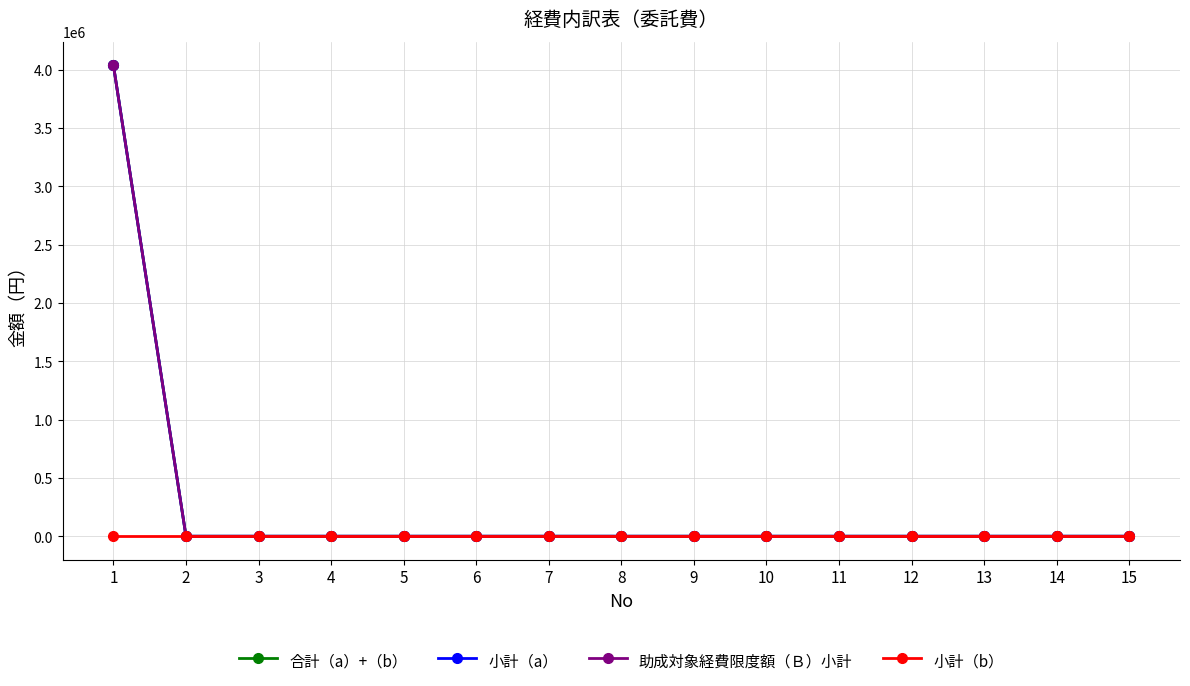

The value of 合計（a）+（b） at 11 is 0. True or false?

True